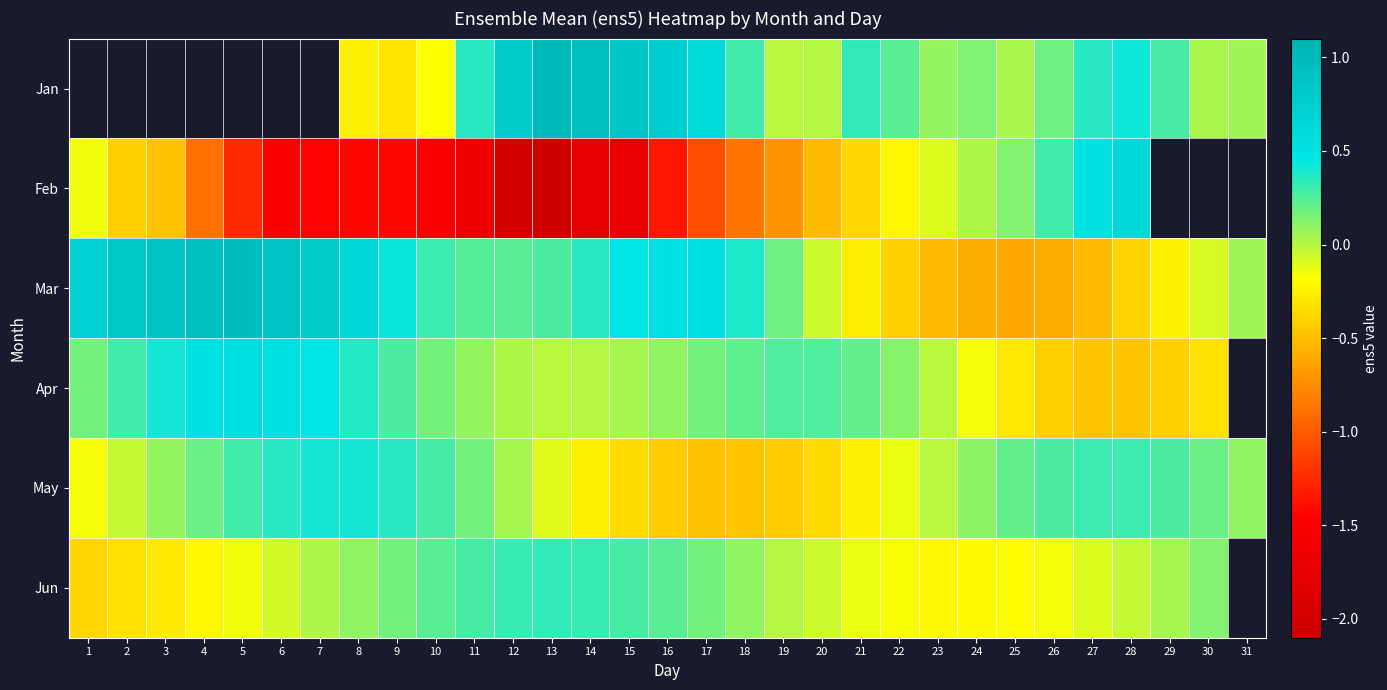

True or false: Mar has a value of 0.6 at 14.

False